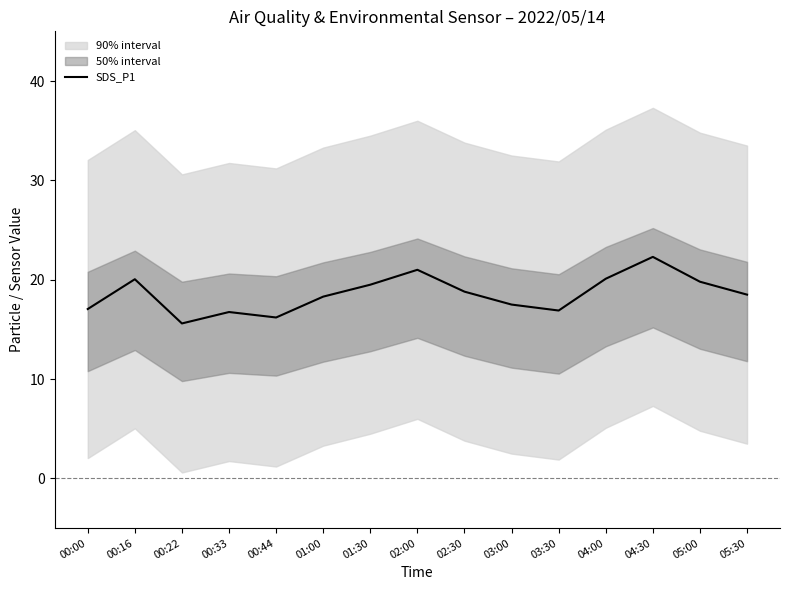

What is the ratio of the value at 05:00 to the value at 03:00?

1.1